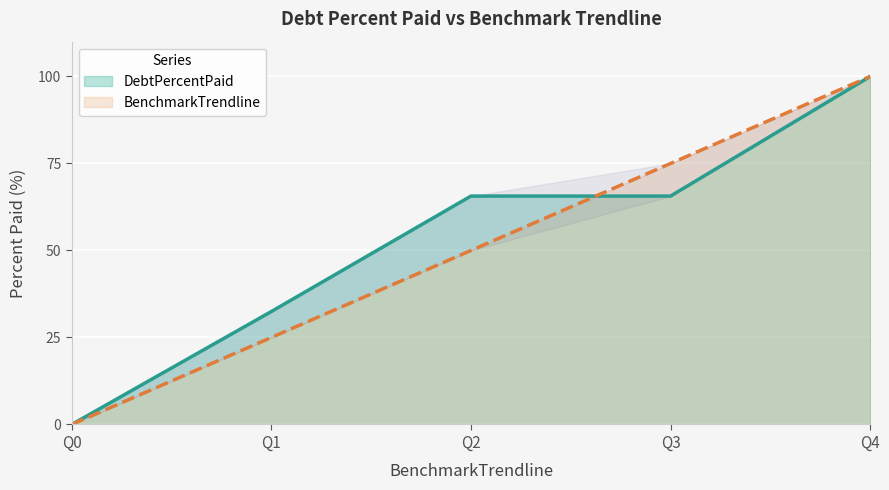

How many times do DebtPercentPaid and BenchmarkTrendline cross each other?

1